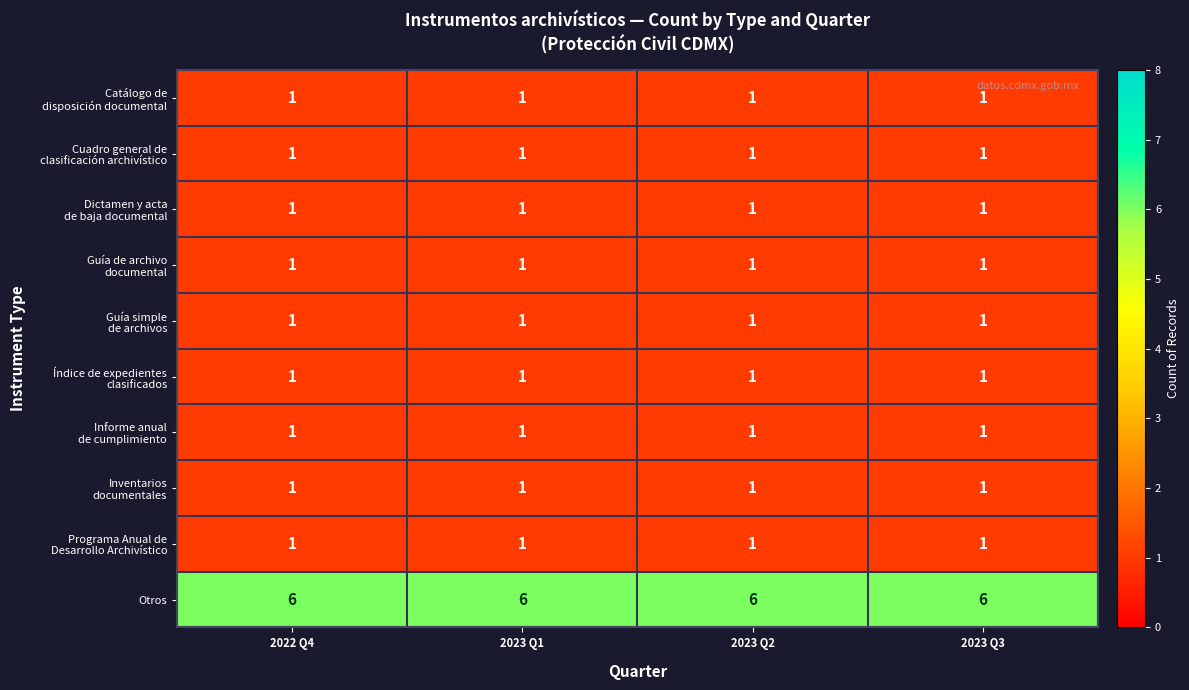

What is the maximum value shown in the chart?

6